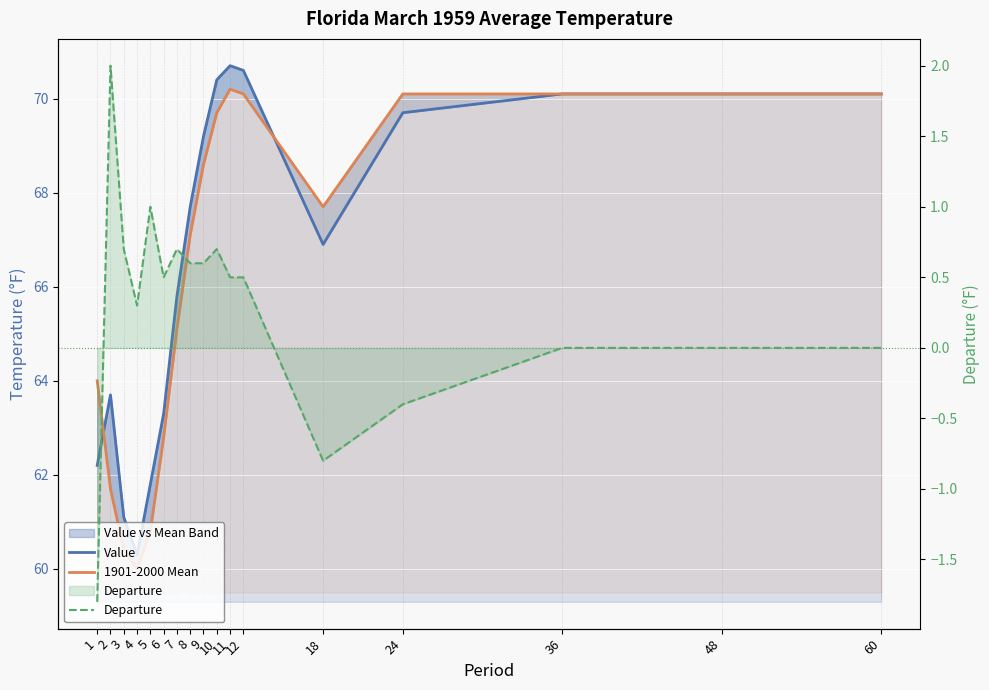

Which series has the widest spread of values?

Value